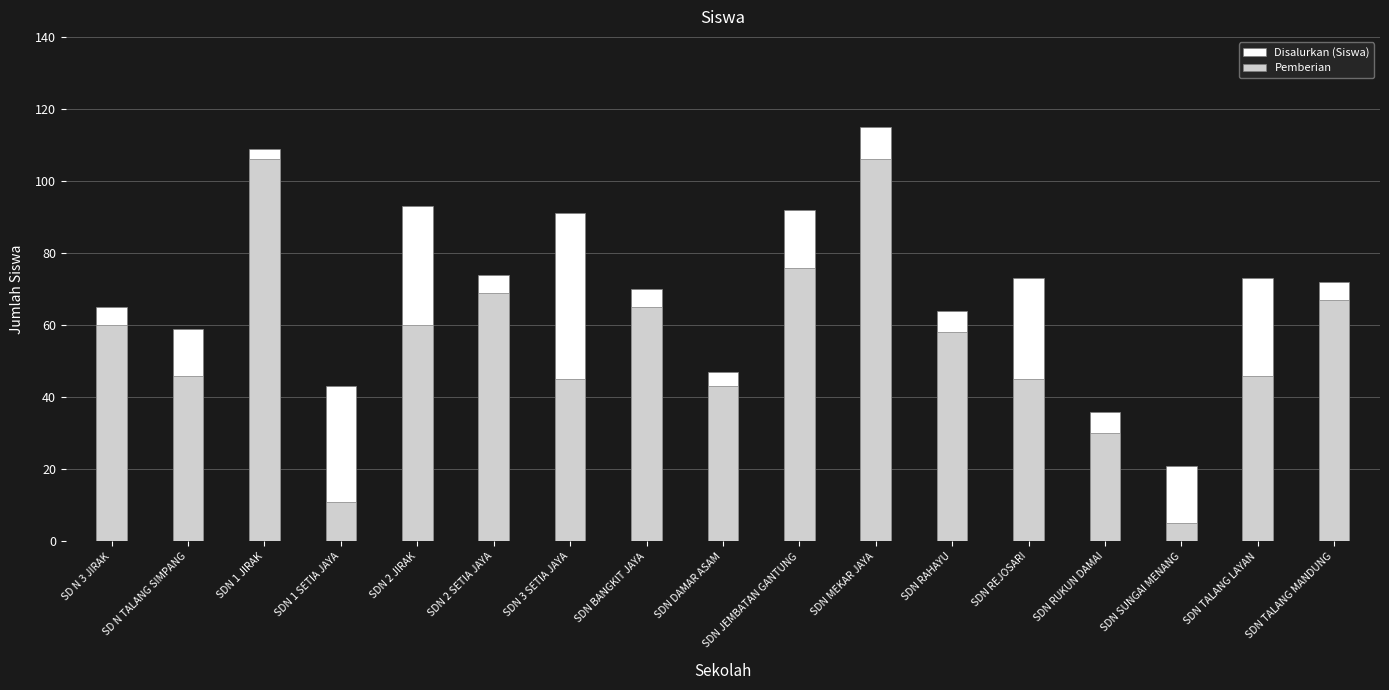

How many data points in Disalurkan (Siswa) are less than 72?

8